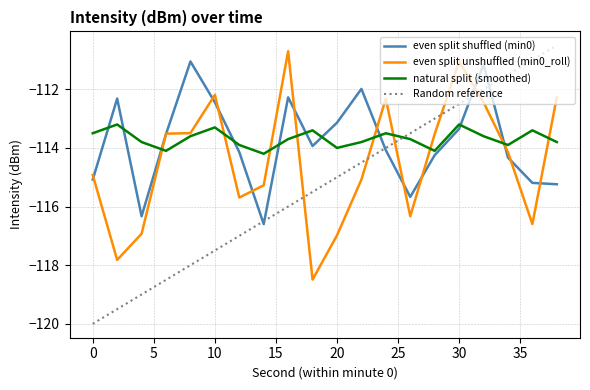

What is the difference between the maximum and minimum values in the natural split (smoothed) series?

1.0